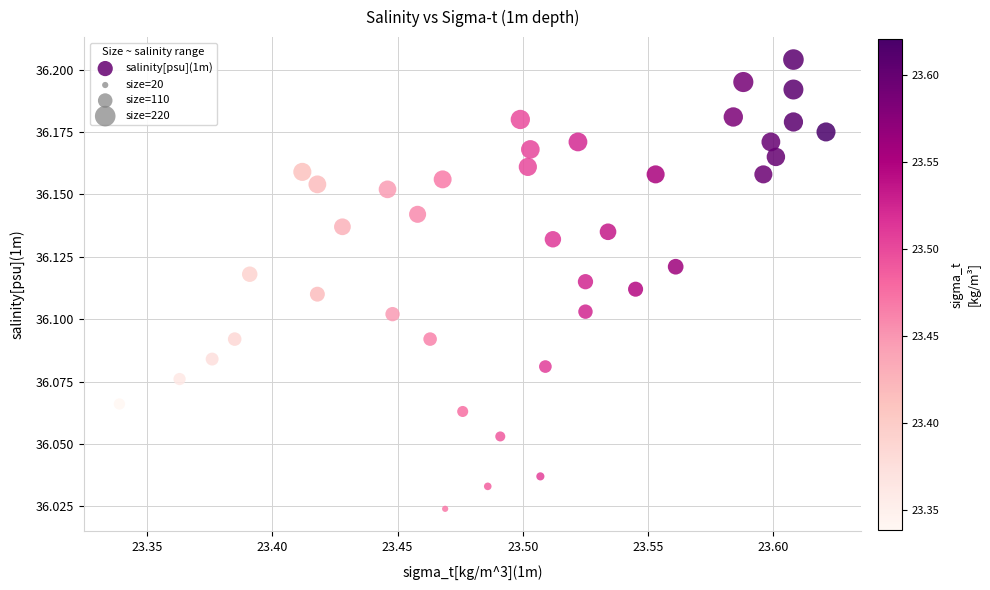

How many points are shown in the scatter plot?

40